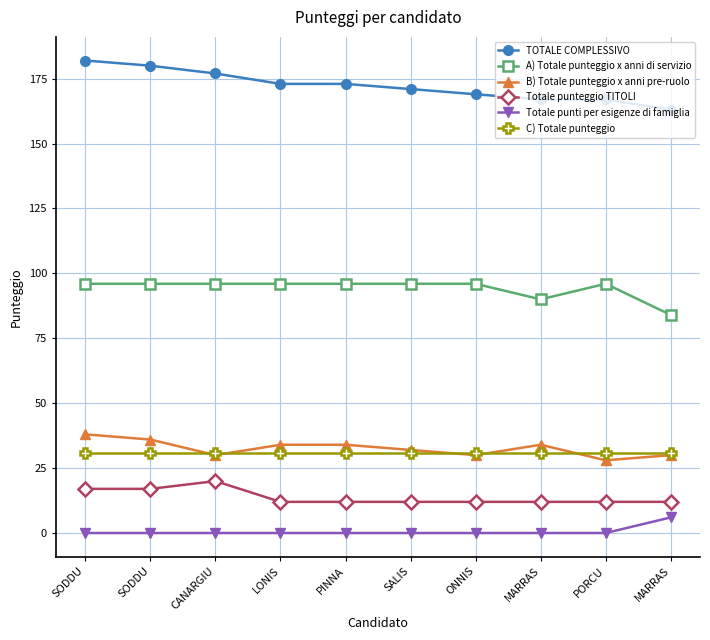

Read the TOTALE COMPLESSIVO value at SODDU.

182